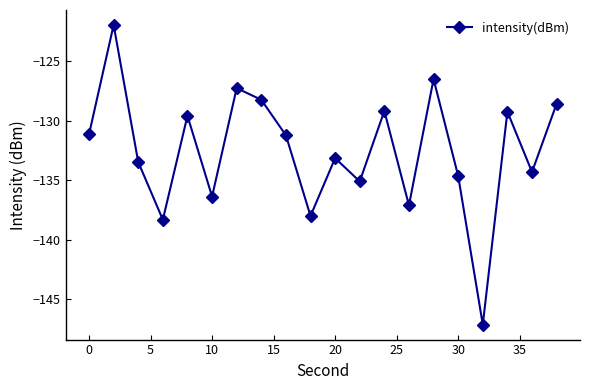

What is the greatest value displayed?

-122.0